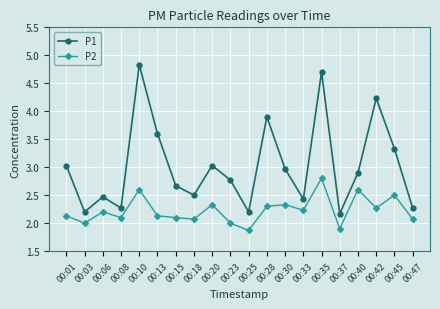

Is the value of P1 at 00:28 greater than the value of P2 at 00:28?

Yes